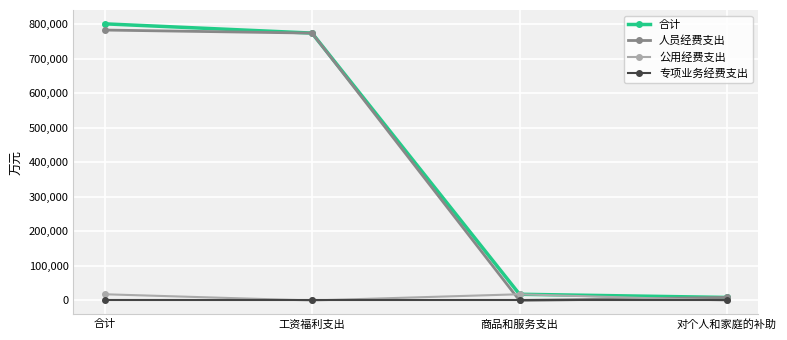

Reading left to right, extract all data points from this chart.

合计: 合计=800700	工资福利支出=773900	商品和服务支出=18000	对个人和家庭的补助=8800
人员经费支出: 合计=782700	工资福利支出=773900	商品和服务支出=0	对个人和家庭的补助=8800
公用经费支出: 合计=18000	工资福利支出=0	商品和服务支出=18000	对个人和家庭的补助=0
专项业务经费支出: 合计=0	工资福利支出=0	商品和服务支出=0	对个人和家庭的补助=0